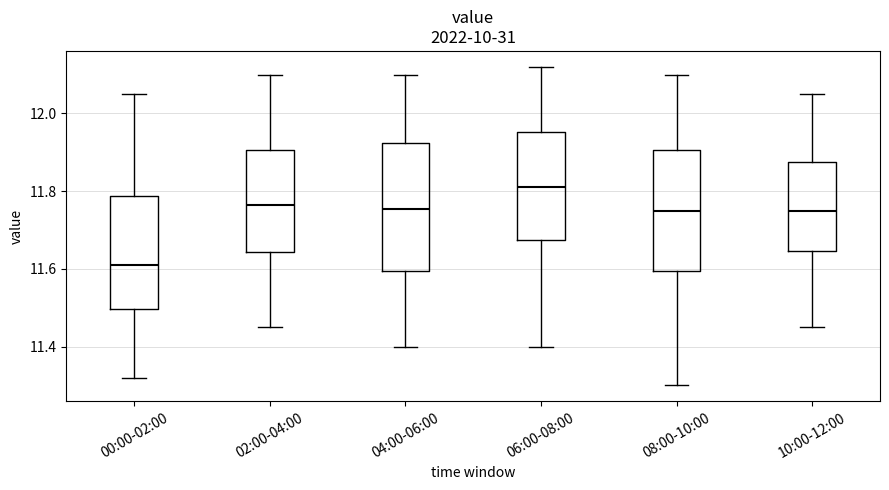

Reading left to right, transcribe this box plot: for each box, give where its median line is, the range the box spans, and where its two whiskers end, as read against the y-axis. The values are not printed on the chart, so give them approximately, as read against the axis.

00:00-02:00: median 11.62, box 11.50 to 11.78, whiskers 11.32 to 12.06
02:00-04:00: median 11.76, box 11.64 to 11.90, whiskers 11.46 to 12.10
04:00-06:00: median 11.76, box 11.60 to 11.92, whiskers 11.40 to 12.10
06:00-08:00: median 11.82, box 11.68 to 11.96, whiskers 11.40 to 12.12
08:00-10:00: median 11.76, box 11.60 to 11.90, whiskers 11.30 to 12.10
10:00-12:00: median 11.76, box 11.64 to 11.88, whiskers 11.46 to 12.06